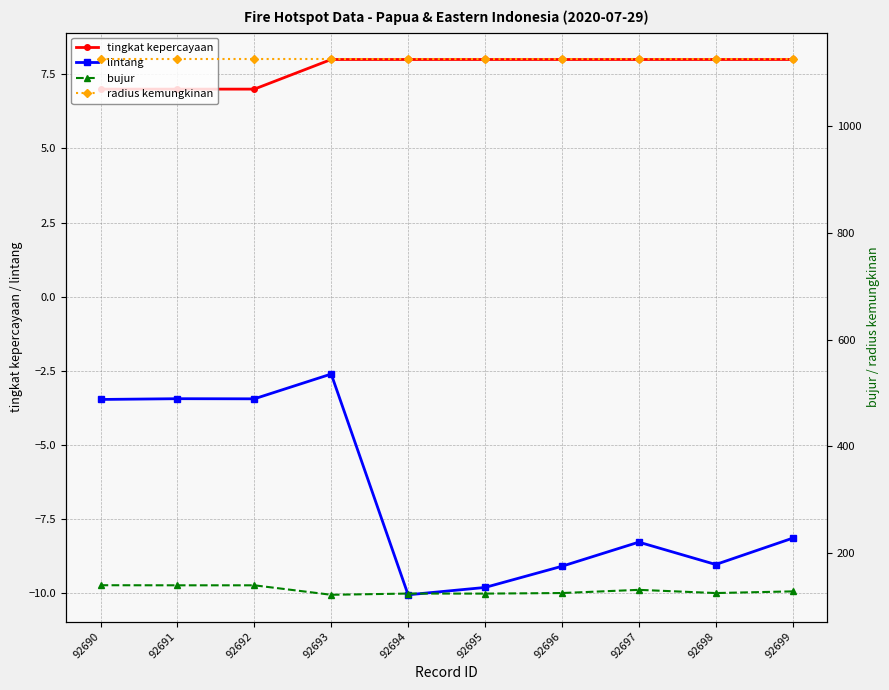

How many data points does each series have?

10